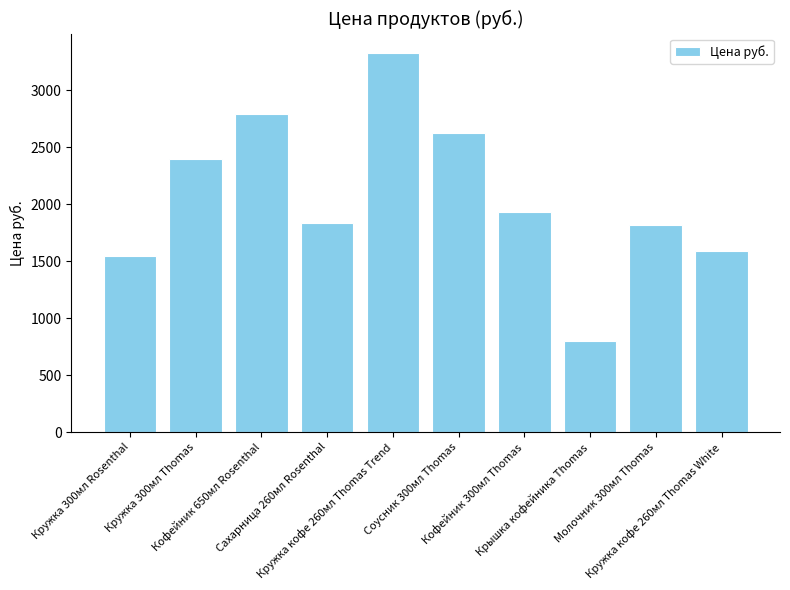

Between Молочник 300мл Thomas and Кружка 300мл Rosenthal, which is larger?

Молочник 300мл Thomas